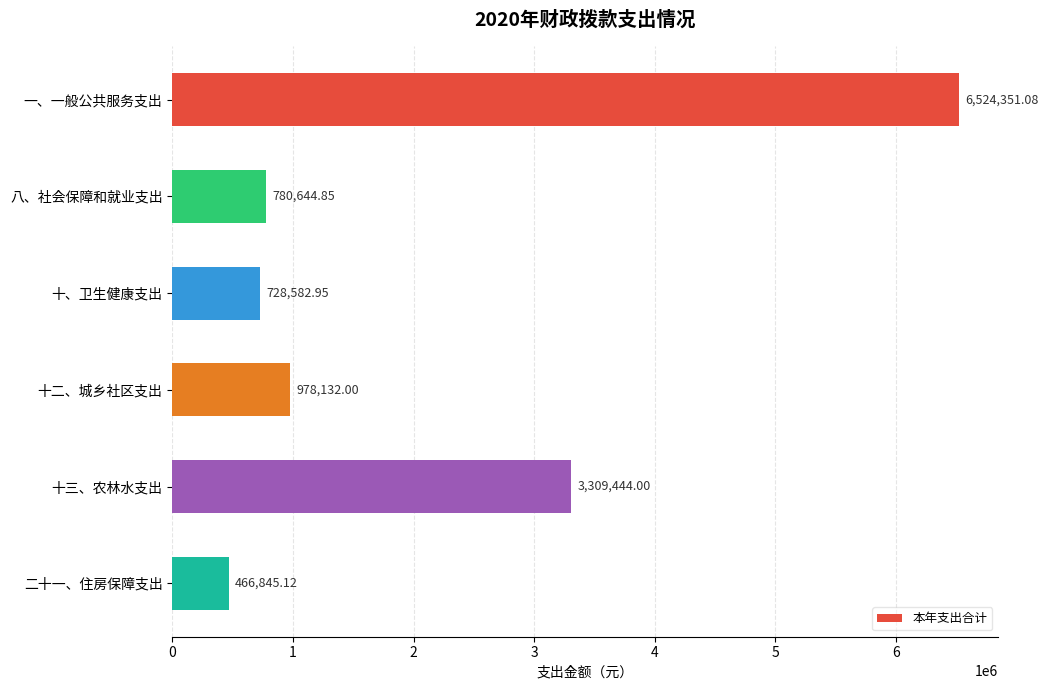

What is the average value?

2131333.3